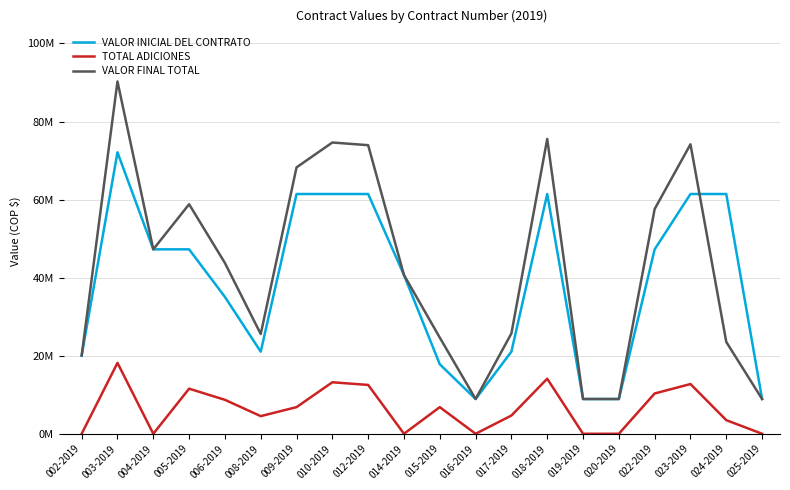

How many times do VALOR FINAL TOTAL and VALOR INICIAL DEL CONTRATO cross each other?

1